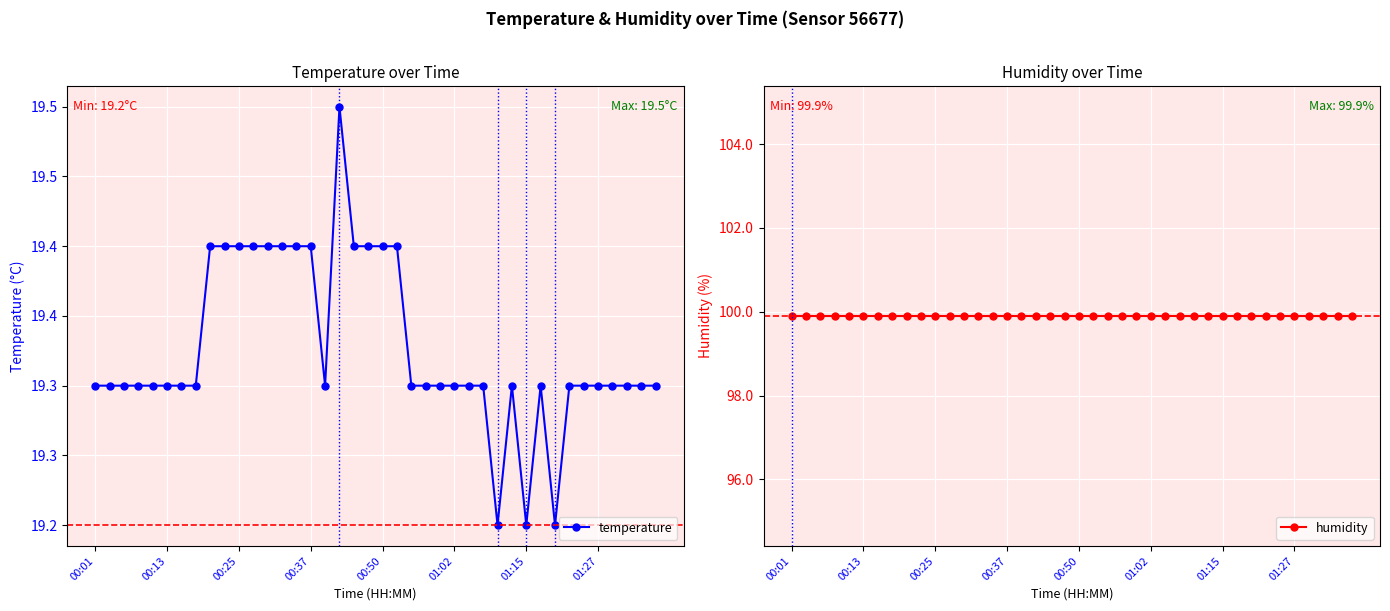

What is the value of the humidity point at the 24th from the left?

99.9